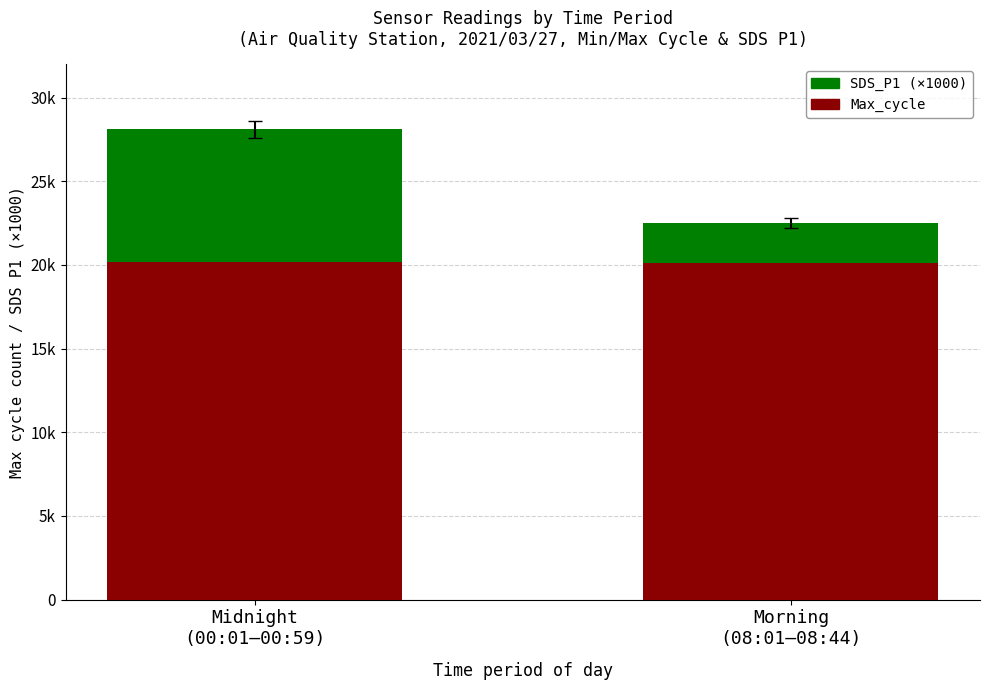

What is the label of the 2nd bar from the left?

Morning
(08:01–08:44)